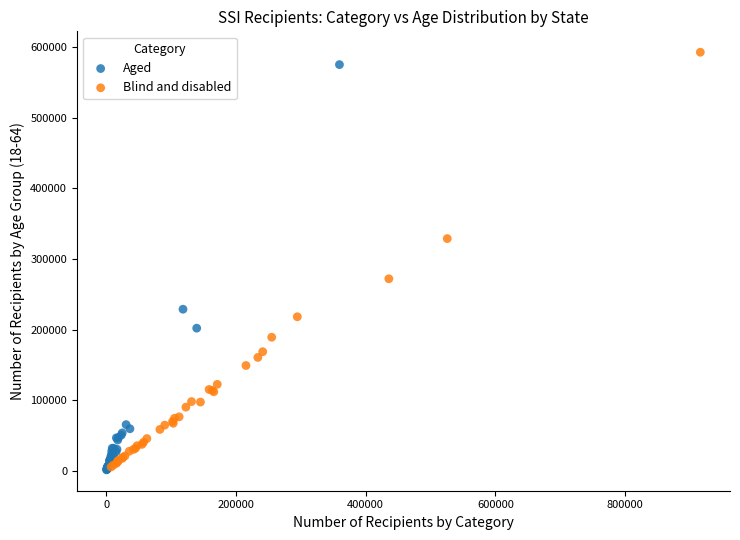

Which series has the widest spread of Y values?

Blind and disabled